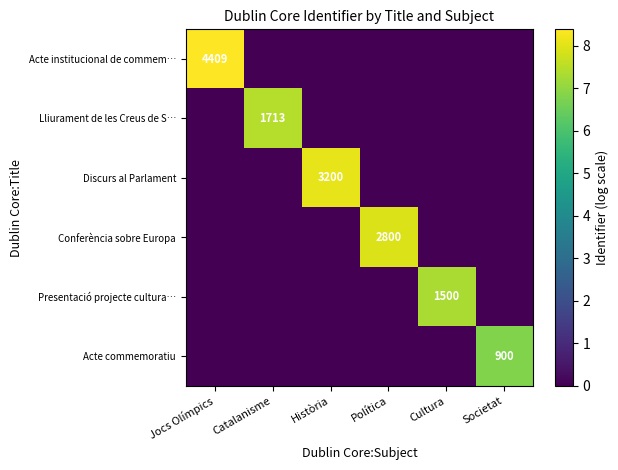

At how many categories does at least one series exceed 7?

5